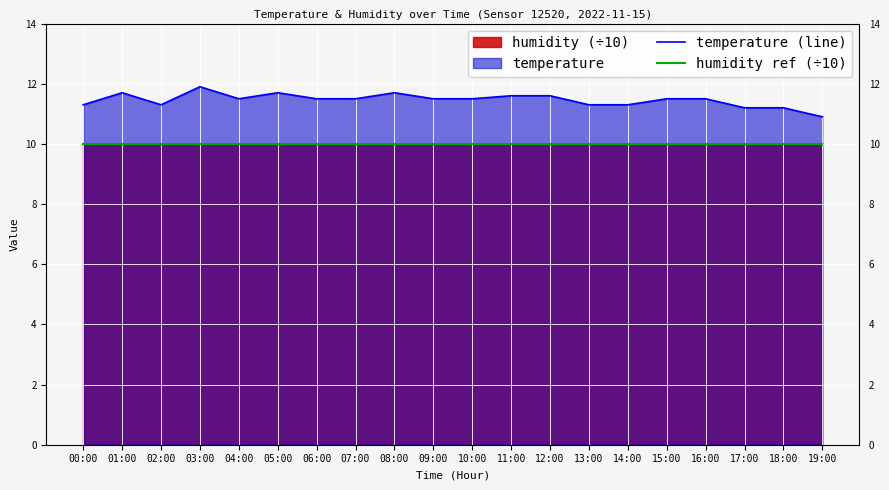

What position from the left is 16:00?

17